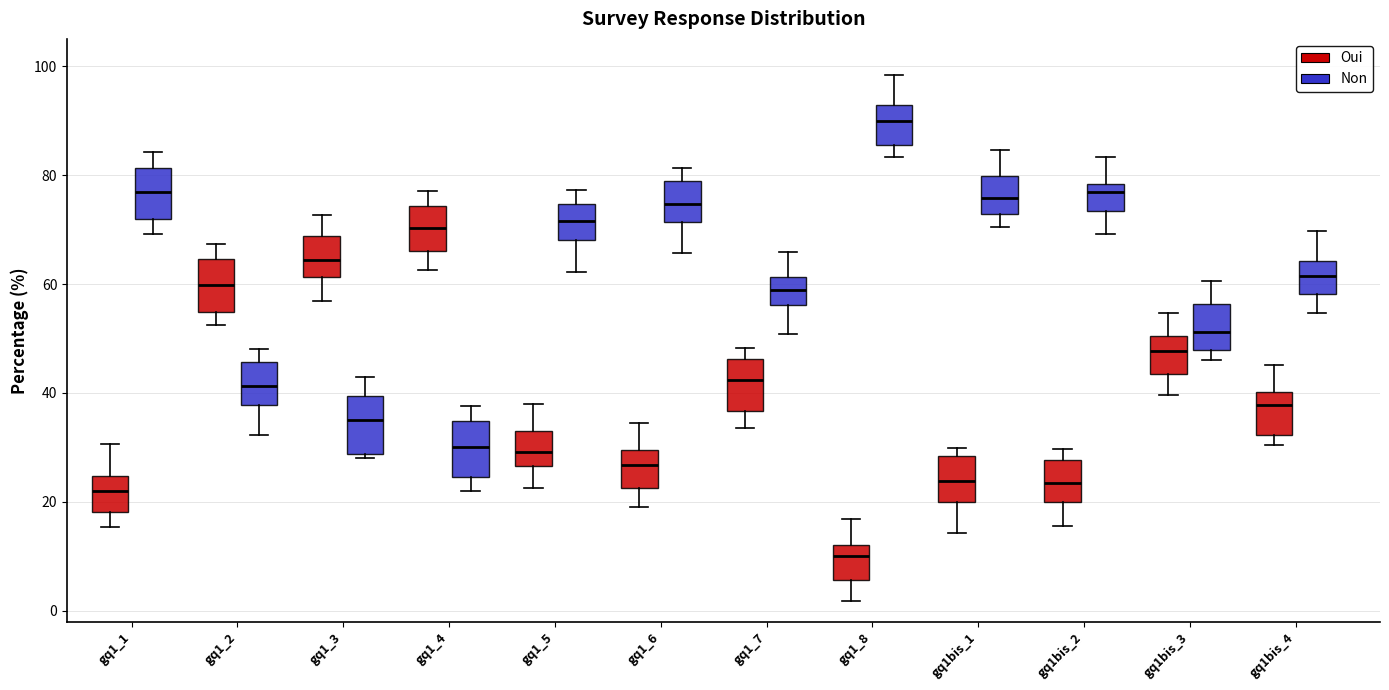

Reading left to right, transcribe this box plot: for each box, give where its median line is, the range the box spans, and where its two whiskers end, as read against the y-axis. The values are not printed on the chart, so give them approximately, as read against the axis.

gq1_1 (Oui): median 22, box 18 to 24, whiskers 16 to 30
gq1_1 (Non): median 76, box 72 to 82, whiskers 70 to 84
gq1_2 (Oui): median 60, box 54 to 64, whiskers 52 to 68
gq1_2 (Non): median 42, box 38 to 46, whiskers 32 to 48
gq1_3 (Oui): median 64, box 62 to 68, whiskers 56 to 72
gq1_3 (Non): median 36, box 28 to 40, whiskers 28 (just below the box's lower edge) to 42
gq1_4 (Oui): median 70, box 66 to 74, whiskers 62 to 78
gq1_4 (Non): median 30, box 24 to 34, whiskers 22 to 38
gq1_5 (Oui): median 30, box 26 to 32, whiskers 22 to 38
gq1_5 (Non): median 72, box 68 to 74, whiskers 62 to 78
gq1_6 (Oui): median 26, box 22 to 30, whiskers 20 to 34
gq1_6 (Non): median 74, box 72 to 78, whiskers 66 to 82
gq1_7 (Oui): median 42, box 36 to 46, whiskers 34 to 48
gq1_7 (Non): median 58, box 56 to 62, whiskers 50 to 66
gq1_8 (Oui): median 10, box 6 to 12, whiskers 2 to 16
gq1_8 (Non): median 90, box 86 to 92, whiskers 84 to 98
gq1bis_1 (Oui): median 24, box 20 to 28, whiskers 14 to 30
gq1bis_1 (Non): median 76, box 72 to 80, whiskers 70 to 84
gq1bis_2 (Oui): median 24, box 20 to 28, whiskers 16 to 30
gq1bis_2 (Non): median 76, box 74 to 78, whiskers 70 to 84
gq1bis_3 (Oui): median 48, box 44 to 50, whiskers 40 to 54
gq1bis_3 (Non): median 52, box 48 to 56, whiskers 46 to 60
gq1bis_4 (Oui): median 38, box 32 to 40, whiskers 30 to 46
gq1bis_4 (Non): median 62, box 58 to 64, whiskers 54 to 70